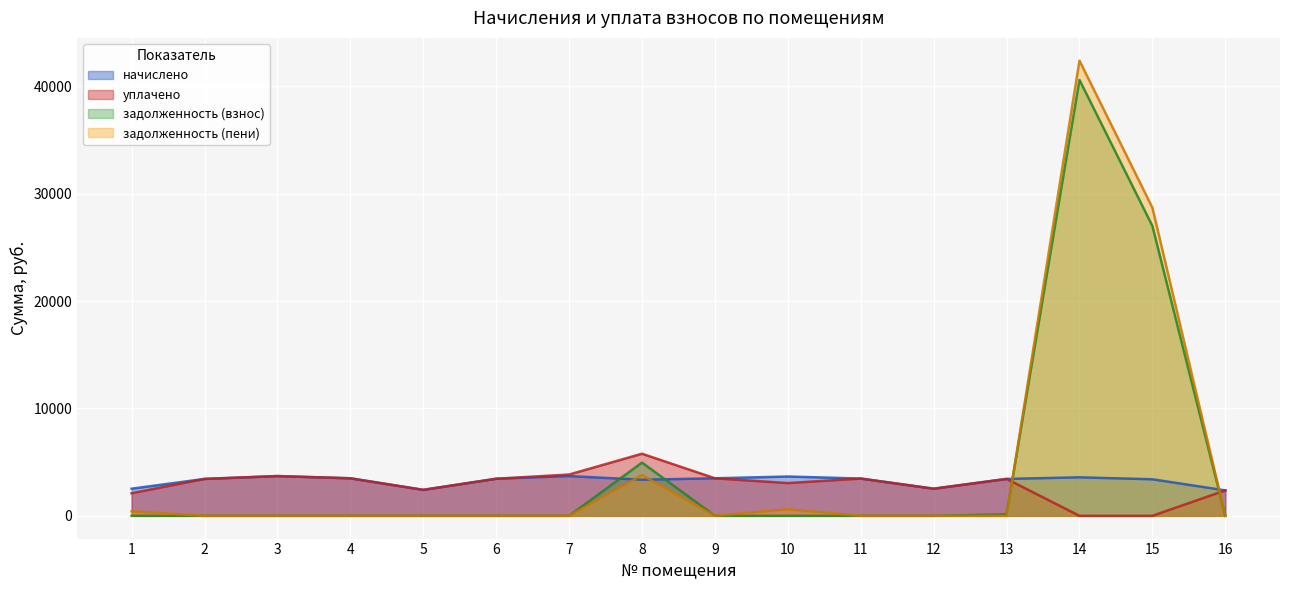

Reading left to right, what are all the values shown in this chart?

начислено: 2525.4	3436.2	3701.2	3494.2	2417.8	3452.8	3701.2	3361.7	3494.2	3659.8	3469.3	2525.4	3436.3	3585.2	3403.1	2368.1
уплачено: 2104.5	3436.2	3701.2	3494.2	2417.8	3452.8	3844.3	5780.8	3494.2	3049.8	3469.3	2525.4	3436.3	0.0	0.0	2368.1
задолженность (взнос): 0.0	0.0	0.0	0.0	0.0	0.0	0.0	4956.4	0.0	0.0	0.0	0.0	143.2	40589.4	26990.4	0.0
задолженность (пени): 420.9	0.0	0.0	0.0	0.0	0.0	0.0	3796.9	0.0	610.0	0.0	0.0	0.0	42382.0	28691.9	0.0